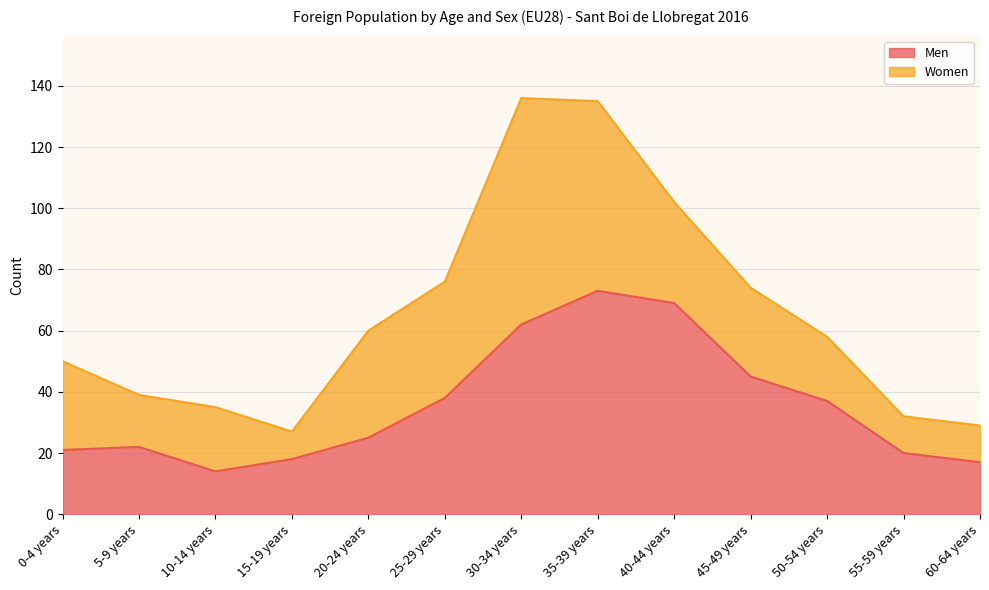

The chart shows a value of 11 at 0-4 years. True or false?

False